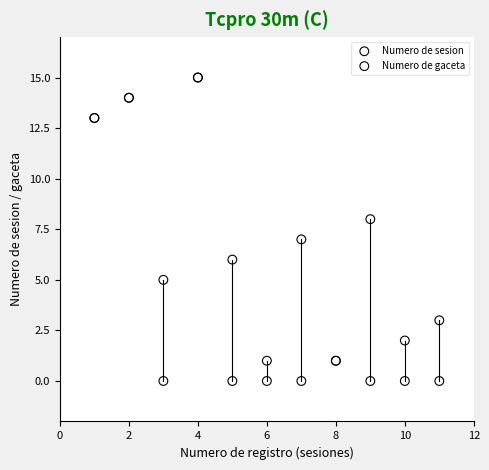

What are all the series names shown in the legend?

Numero de sesion, Numero de gaceta